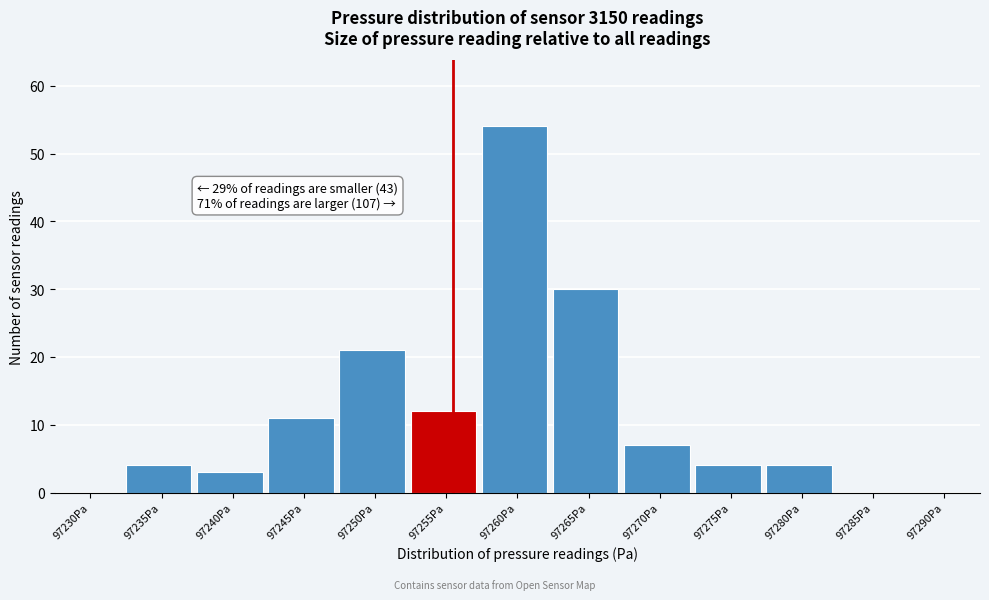

Reading right to left, transcribe all the data shown in this chart.

97290Pa=0	97285Pa=0	97280Pa=4	97275Pa=4	97270Pa=7	97265Pa=30	97260Pa=54	97255Pa=12	97250Pa=21	97245Pa=11	97240Pa=3	97235Pa=4	97230Pa=0